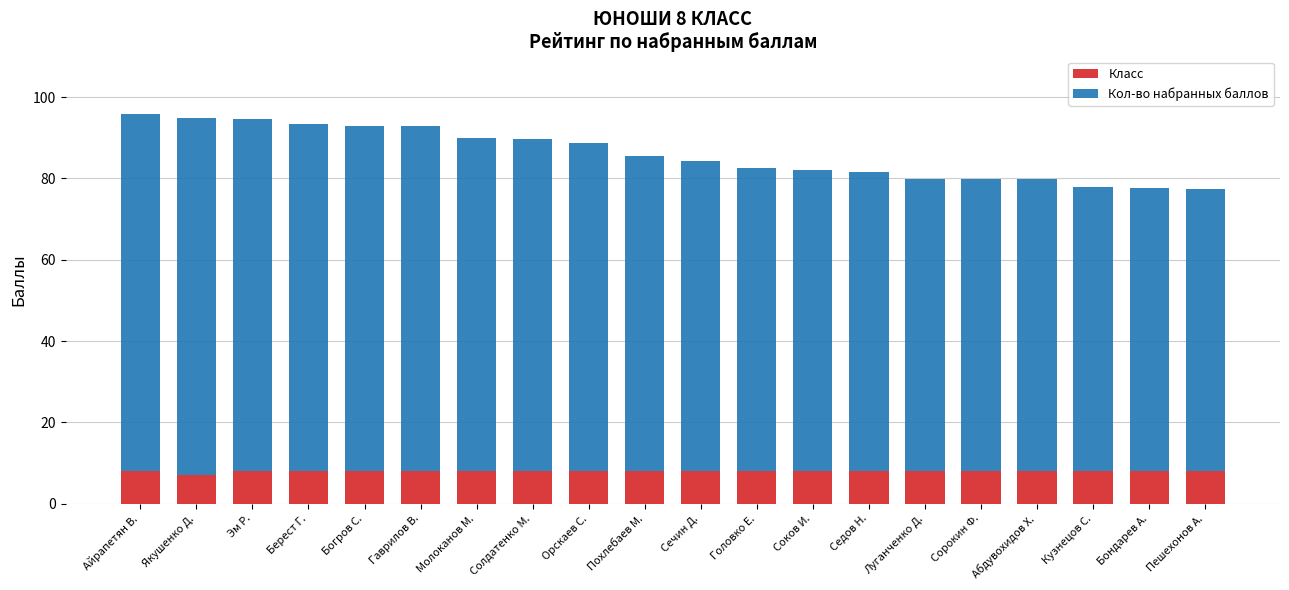

What is the highest value of the Класс series?

8.0